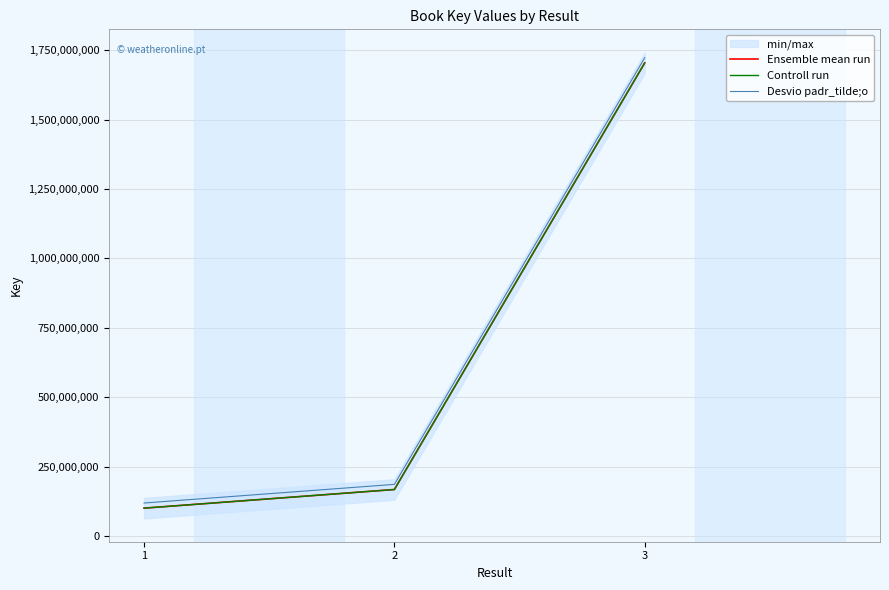

Reading right to left, what are all the values shown in this chart?

Ensemble mean run: 1703875389.0	167486478.0	100353841.0
Controll run: 1703705001.5	167469729.4	100343805.6
Desvio padr_tilde;o: 1722390171.1	186001260.1	118868623.1